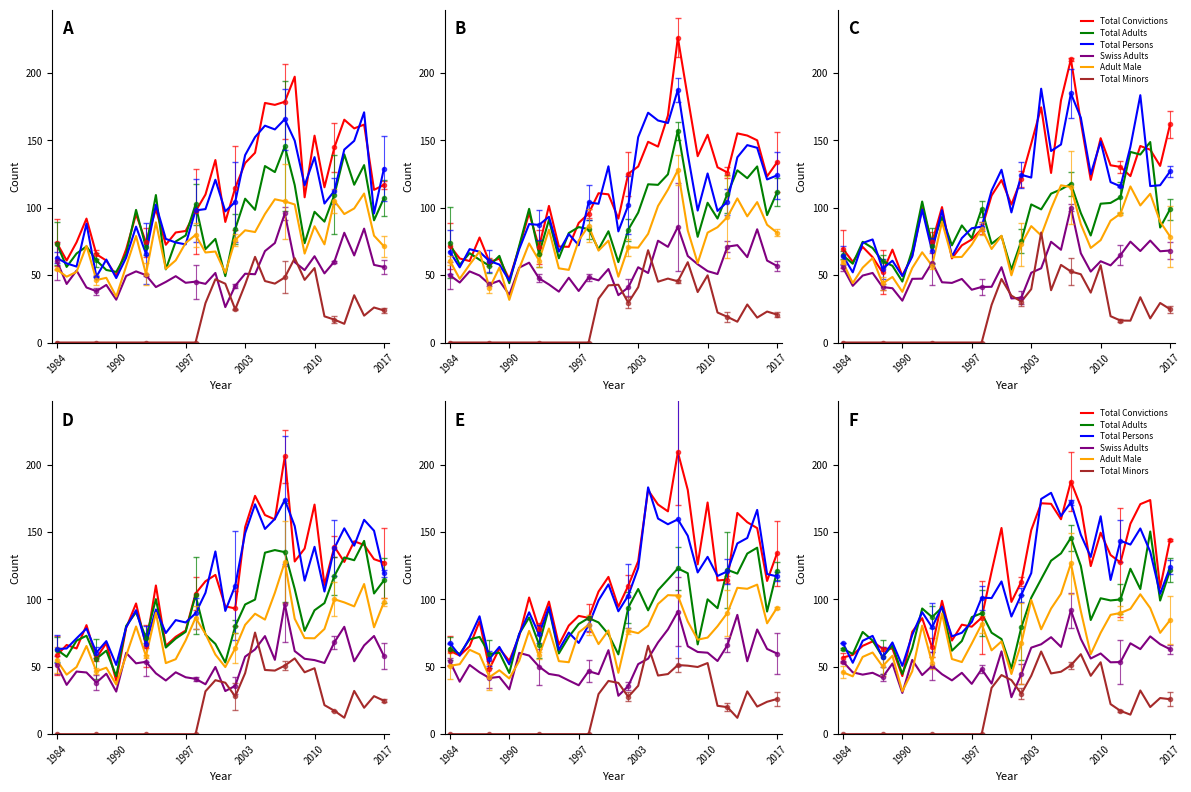

What are all the series names shown in the legend?

Total Convictions, Total Adults, Total Persons, Swiss Adults, Adult Male, Total Minors